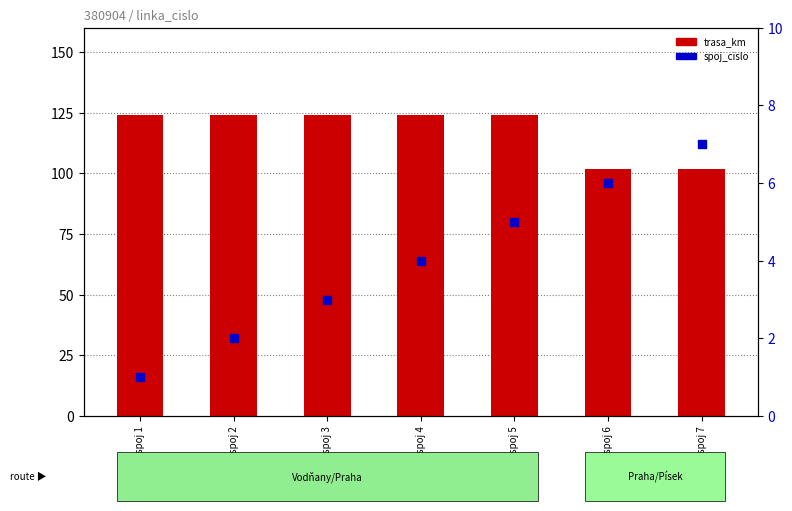

At which category is the sum across all series the highest?

spoj 5